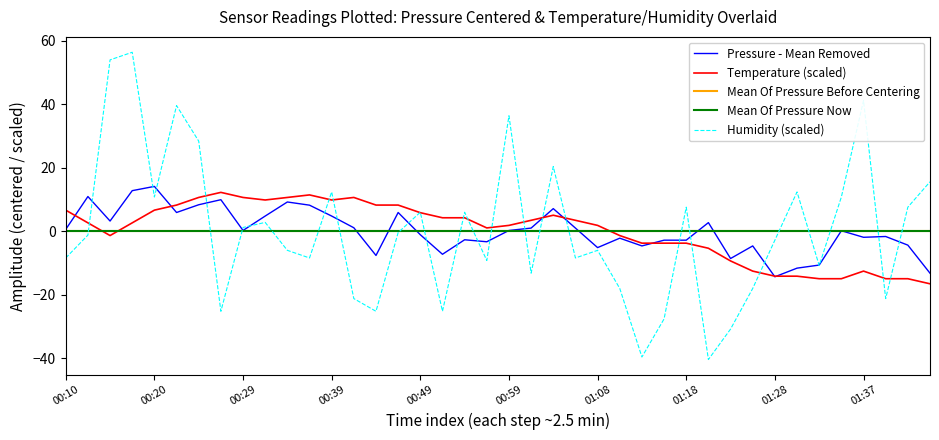

True or false: temperature has a value of 2.6 at 00:17.

True